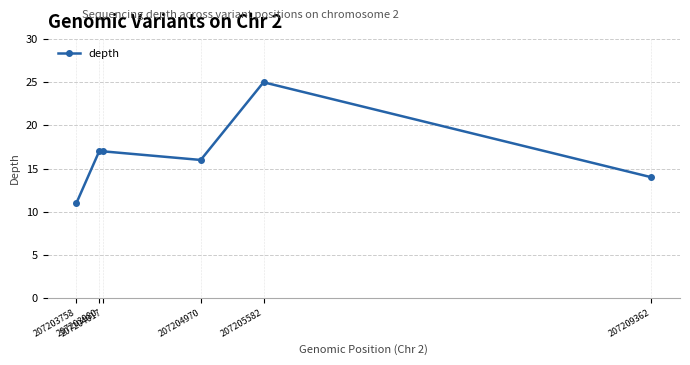

What is the value of the 3rd point from the left?

17